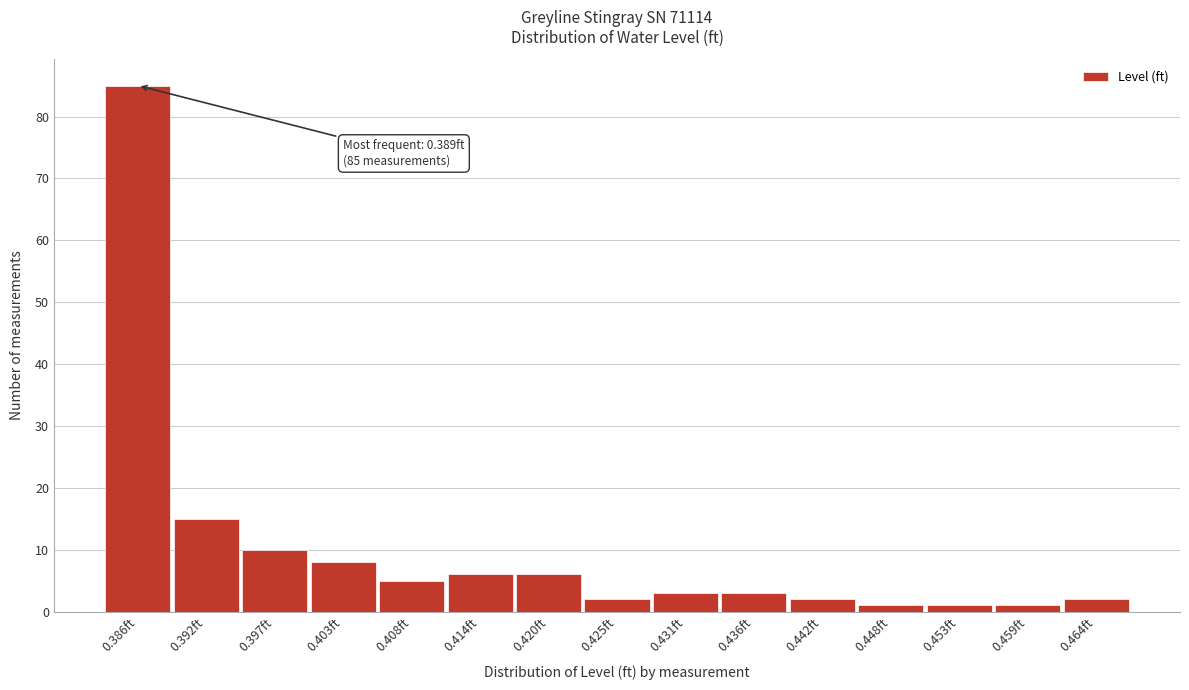

Reading left to right, list all the values displayed in this chart.

0.386ft=85	0.392ft=15	0.397ft=10	0.403ft=8	0.408ft=5	0.414ft=6	0.420ft=6	0.425ft=2	0.431ft=3	0.436ft=3	0.442ft=2	0.448ft=1	0.453ft=1	0.459ft=1	0.464ft=2